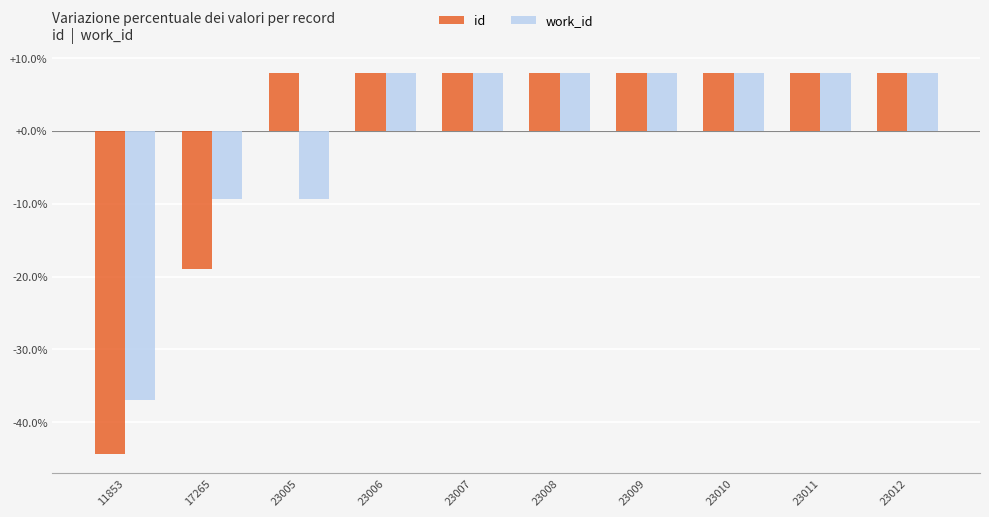

What is the total value across all series at 23011?

15.9